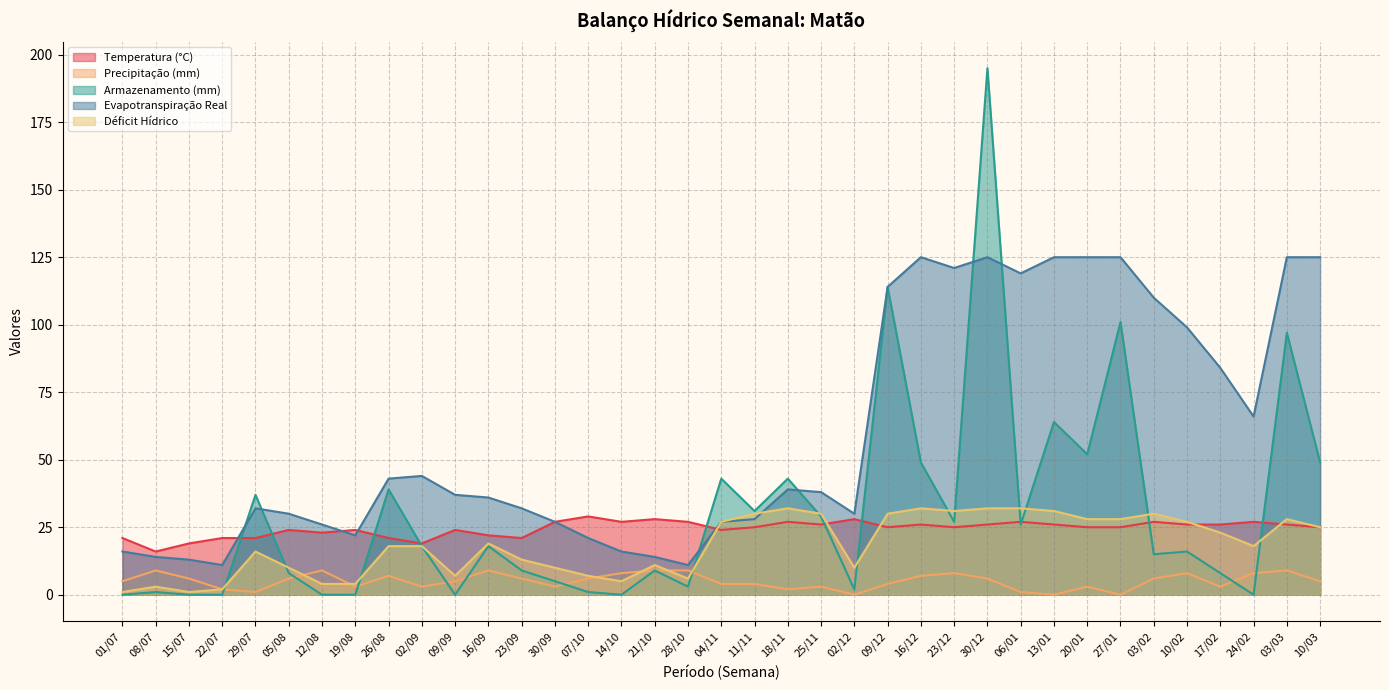

The value of Evapotranspiração Real at 26/08 is 74. True or false?

False